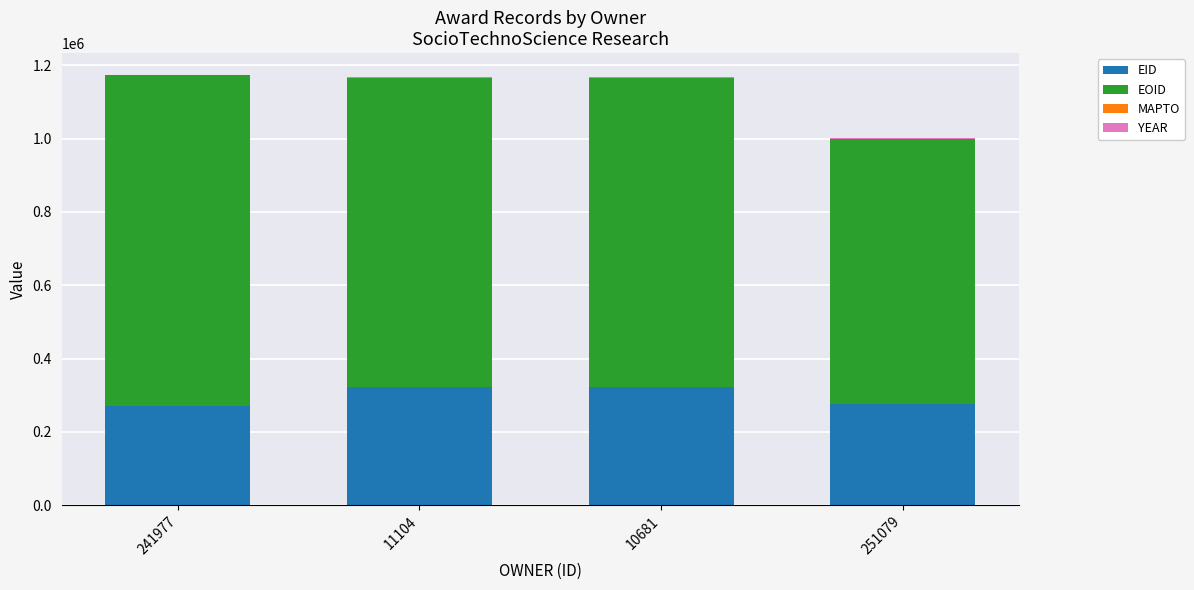

What is the sum of all EID values?

1189781